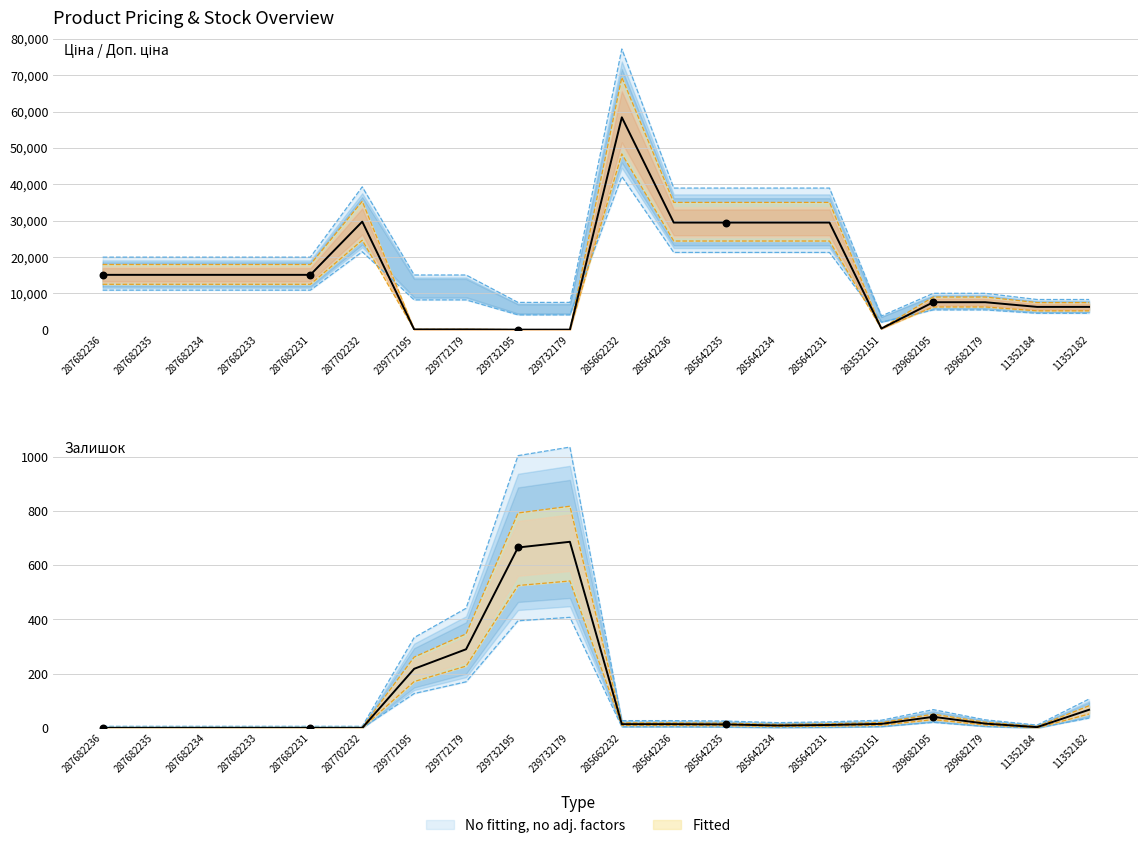

Which series has the largest total across all categories?

Доп. ціна